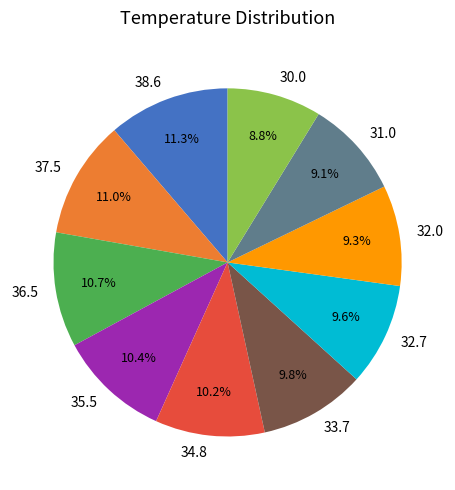

To the nearest percent, what portion does 32.0 represent?

9%